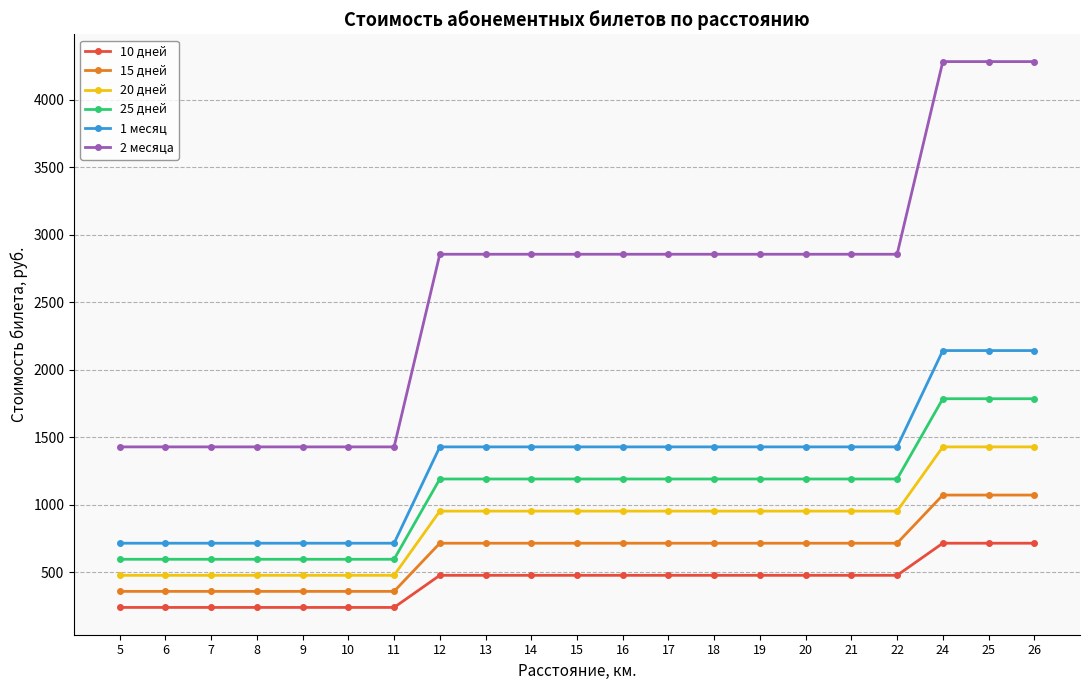

True or false: 2 месяца and 10 дней intersect in this chart.

False